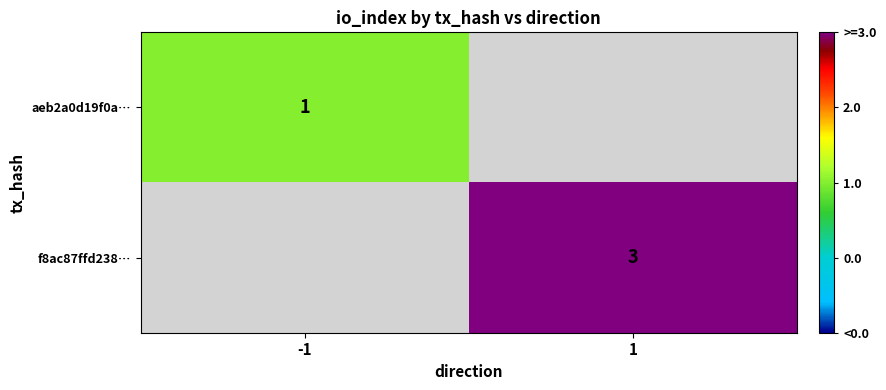

The f8ac87ffd238… series shows 3 at 1. True or false?

True